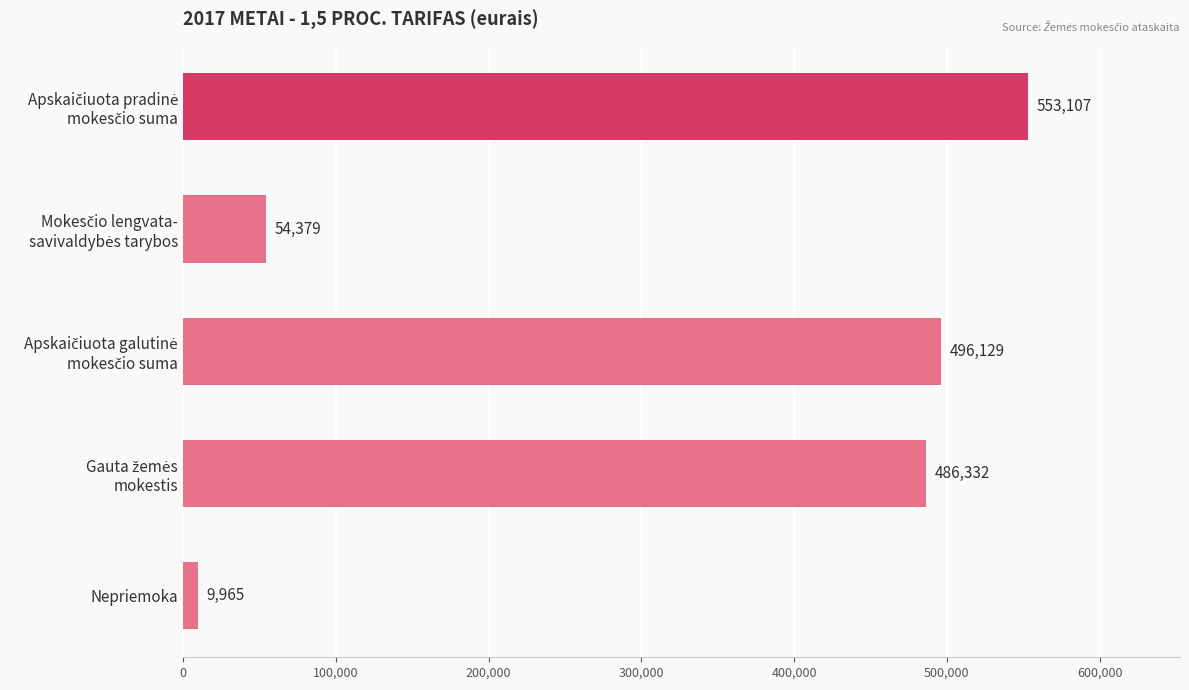

What is the value of the 4th bar from the top?

486332.0